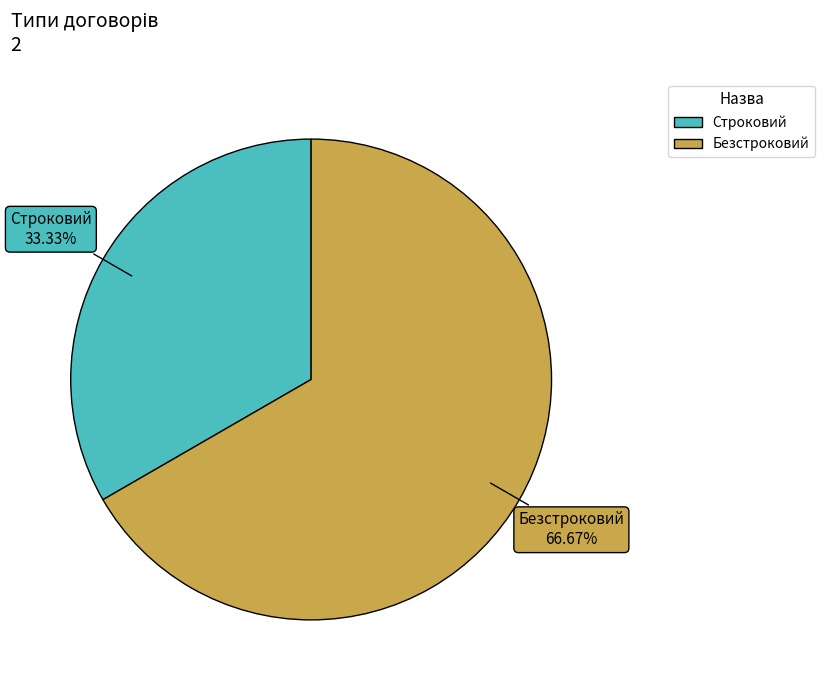

Between Строковий and Безстроковий, which is larger?

Безстроковий